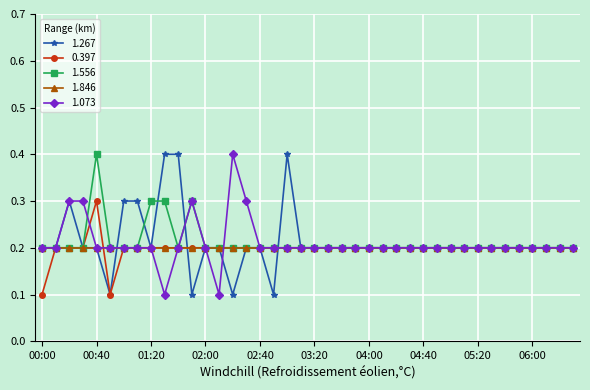

At how many categories does at least one series exceed 0?

40